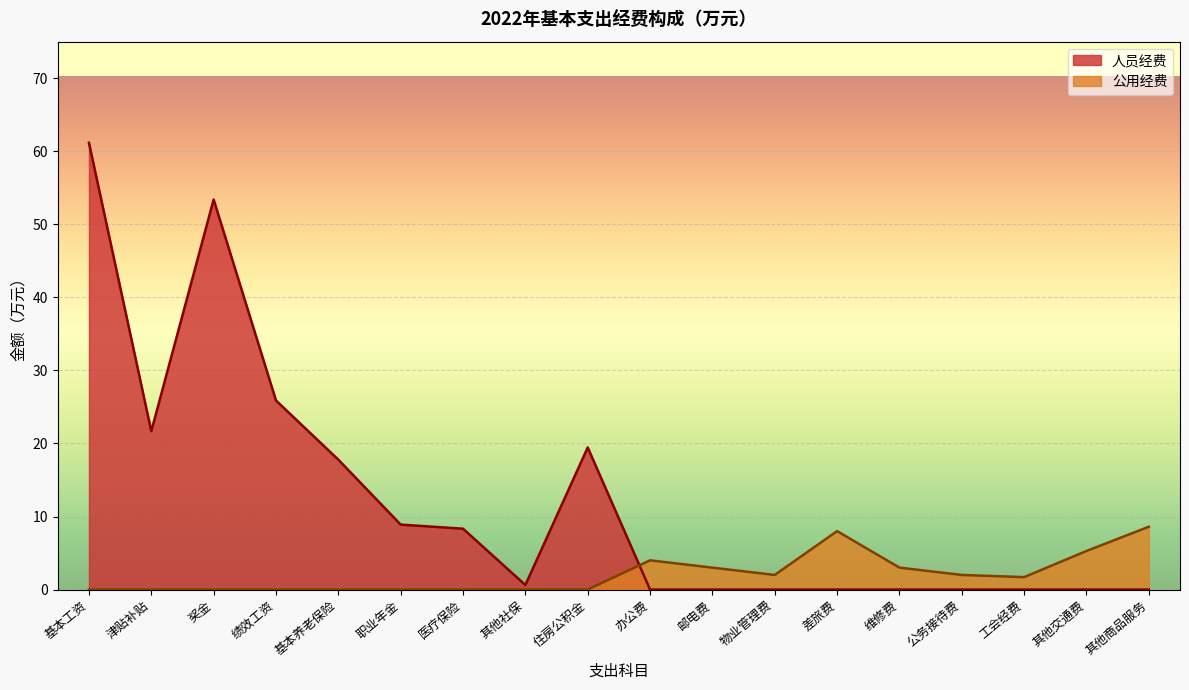

True or false: the data shows 0.0 at 基本养老保险.

True